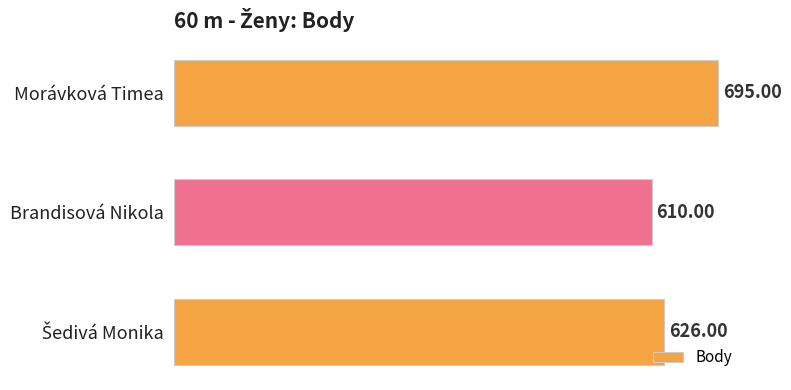

What is the average value?

644